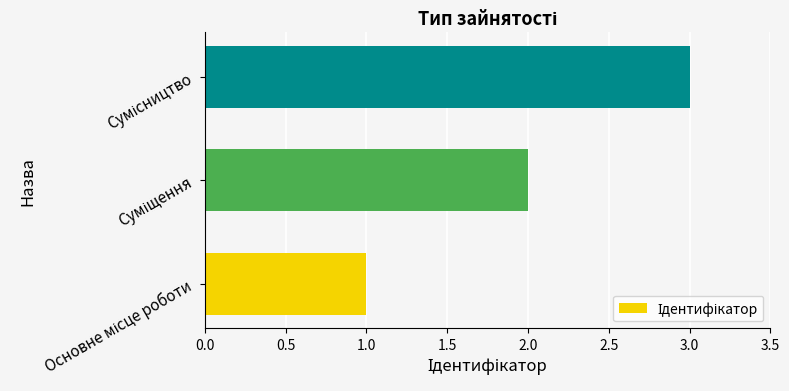

What is the sum of all values?

6